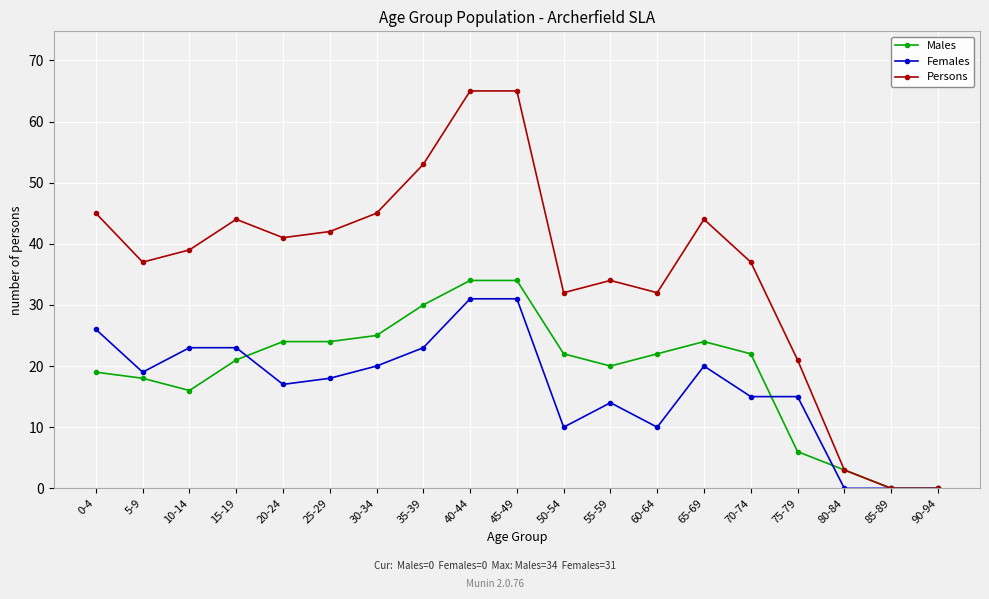

Does the chart display data point markers on the line(s)?

Yes